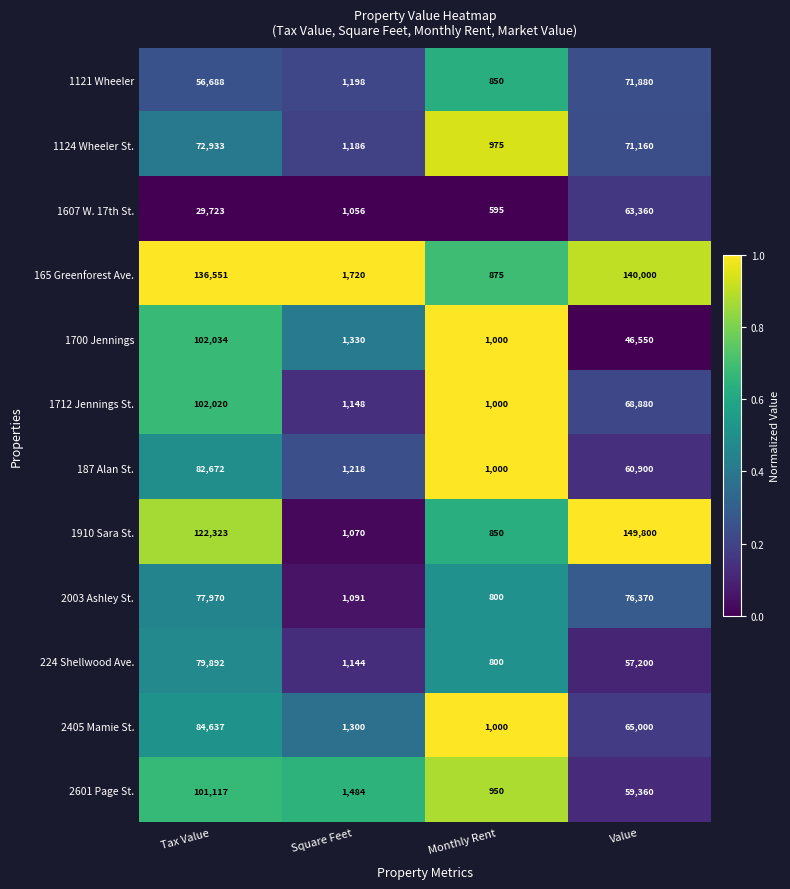

At which category is the sum across all series the highest?

Tax Value